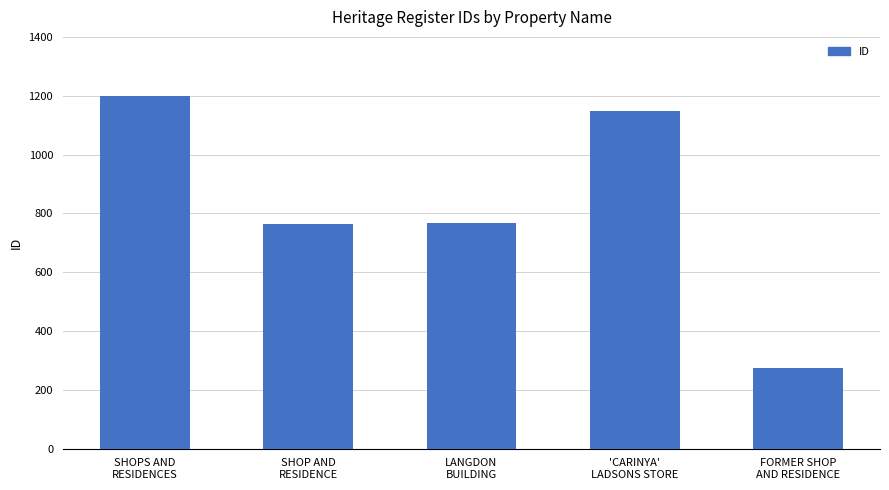

Where is the data nearest to the value 736?

SHOP AND
RESIDENCE